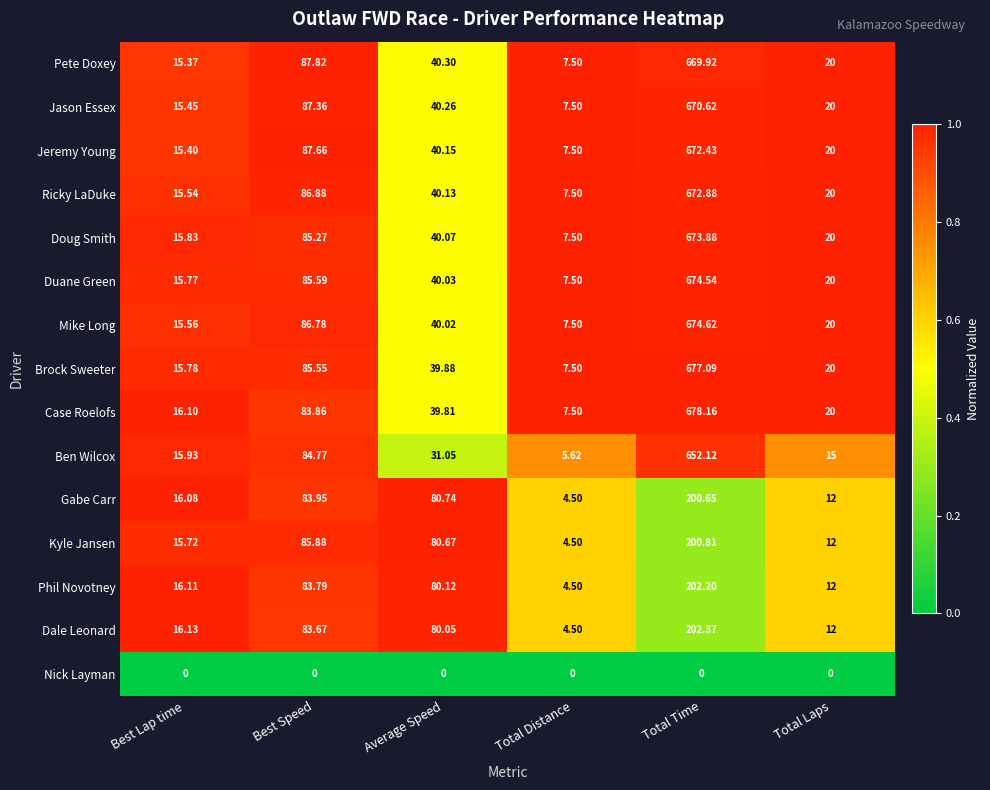

Which series has the widest spread of values?

Case Roelofs